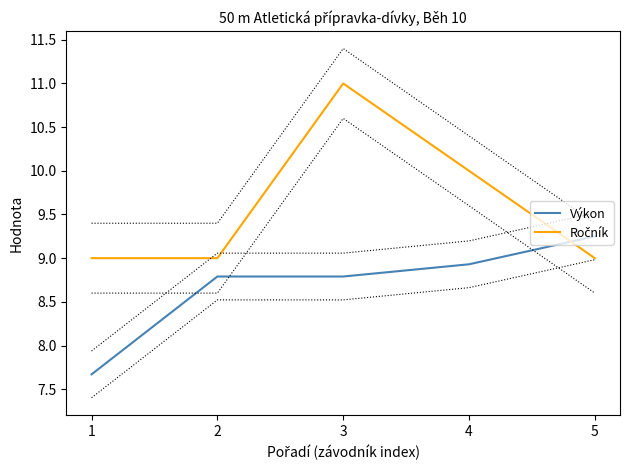

Between which two adjacent categories do Výkon and Ročník first intersect?

4 and 5